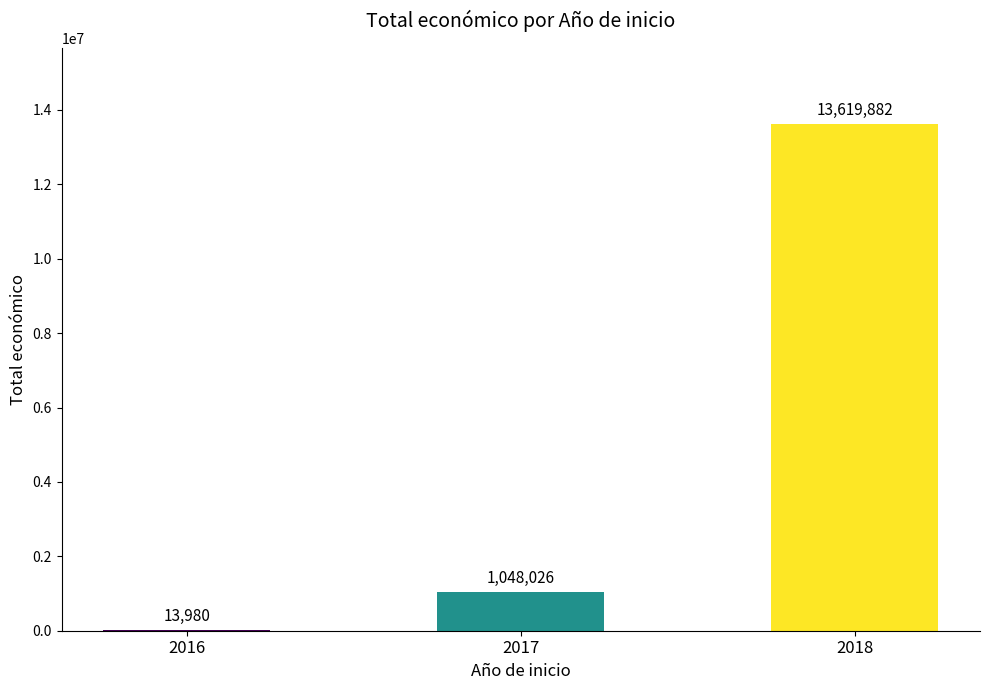

True or false: the data shows 22019048 at 2018.

False